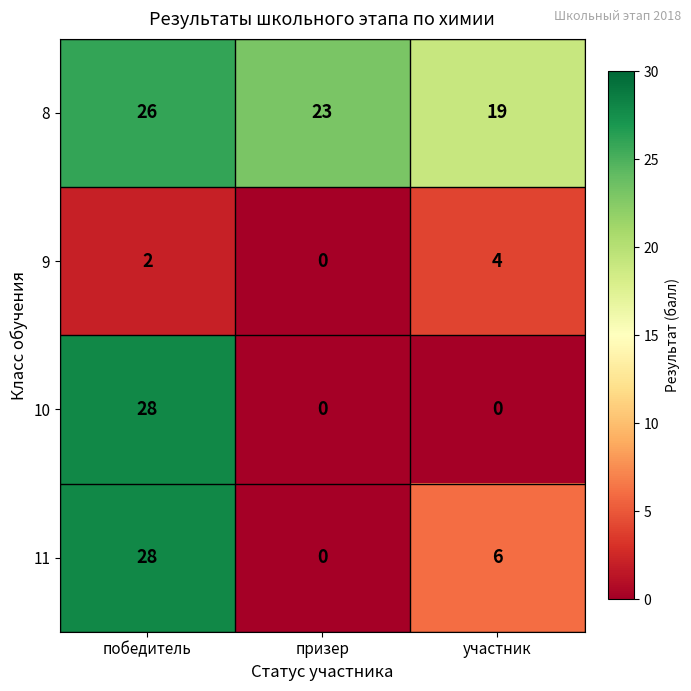

Which label corresponds to the largest value in the chart?

победитель